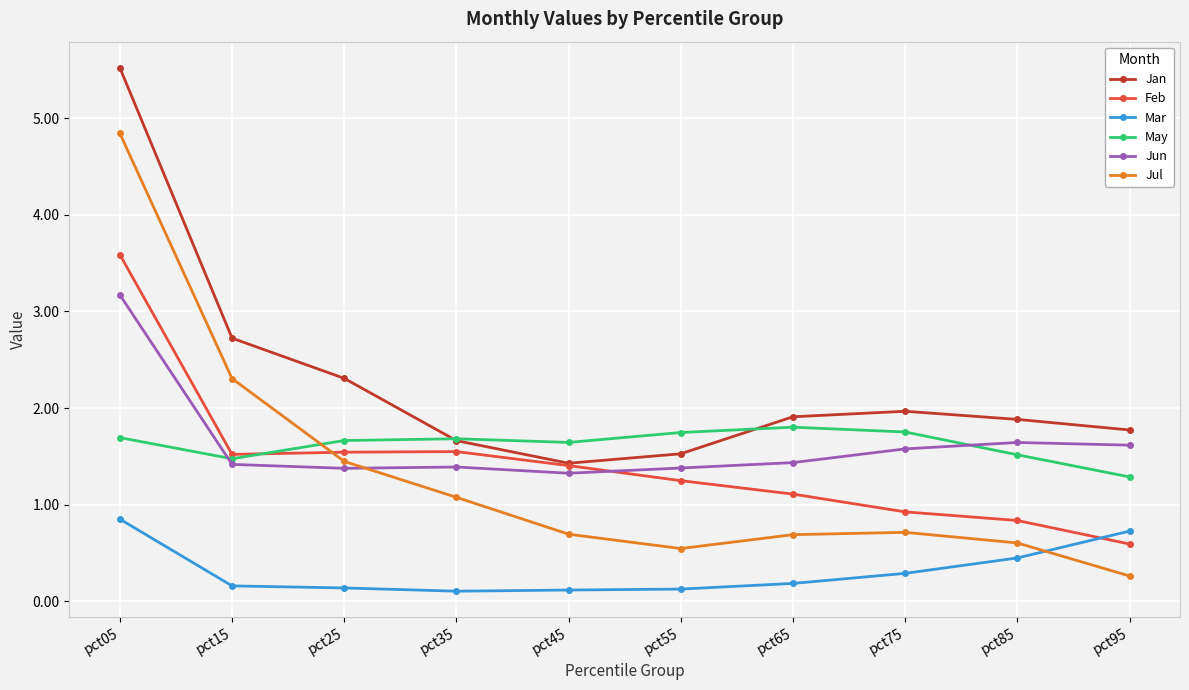

How many lines are shown in the chart?

6